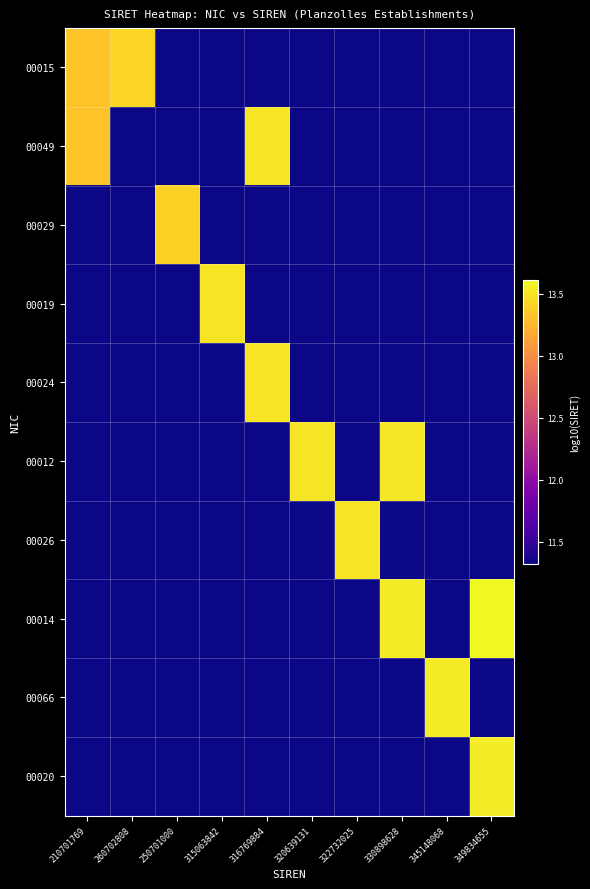

Reading left to right, extract all data points from this chart.

00015: 210701769=13.3	260702808=13.4	250701000=11.3	315063842=11.3	316769884=11.3	320639131=11.3	322732025=11.3	330898628=11.3	345148068=11.3	349834655=11.3
00049: 210701769=13.3	260702808=11.3	250701000=11.3	315063842=11.3	316769884=13.5	320639131=11.3	322732025=11.3	330898628=11.3	345148068=11.3	349834655=11.3
00029: 210701769=11.3	260702808=11.3	250701000=13.4	315063842=11.3	316769884=11.3	320639131=11.3	322732025=11.3	330898628=11.3	345148068=11.3	349834655=11.3
00019: 210701769=11.3	260702808=11.3	250701000=11.3	315063842=13.5	316769884=11.3	320639131=11.3	322732025=11.3	330898628=11.3	345148068=11.3	349834655=11.3
00024: 210701769=11.3	260702808=11.3	250701000=11.3	315063842=11.3	316769884=13.5	320639131=11.3	322732025=11.3	330898628=11.3	345148068=11.3	349834655=11.3
00012: 210701769=11.3	260702808=11.3	250701000=11.3	315063842=11.3	316769884=11.3	320639131=13.5	322732025=11.3	330898628=13.5	345148068=11.3	349834655=11.3
00026: 210701769=11.3	260702808=11.3	250701000=11.3	315063842=11.3	316769884=11.3	320639131=11.3	322732025=13.5	330898628=11.3	345148068=11.3	349834655=11.3
00014: 210701769=11.3	260702808=11.3	250701000=11.3	315063842=11.3	316769884=11.3	320639131=11.3	322732025=11.3	330898628=13.5	345148068=11.3	349834655=13.6
00066: 210701769=11.3	260702808=11.3	250701000=11.3	315063842=11.3	316769884=11.3	320639131=11.3	322732025=11.3	330898628=11.3	345148068=13.5	349834655=11.3
00020: 210701769=11.3	260702808=11.3	250701000=11.3	315063842=11.3	316769884=11.3	320639131=11.3	322732025=11.3	330898628=11.3	345148068=11.3	349834655=13.5